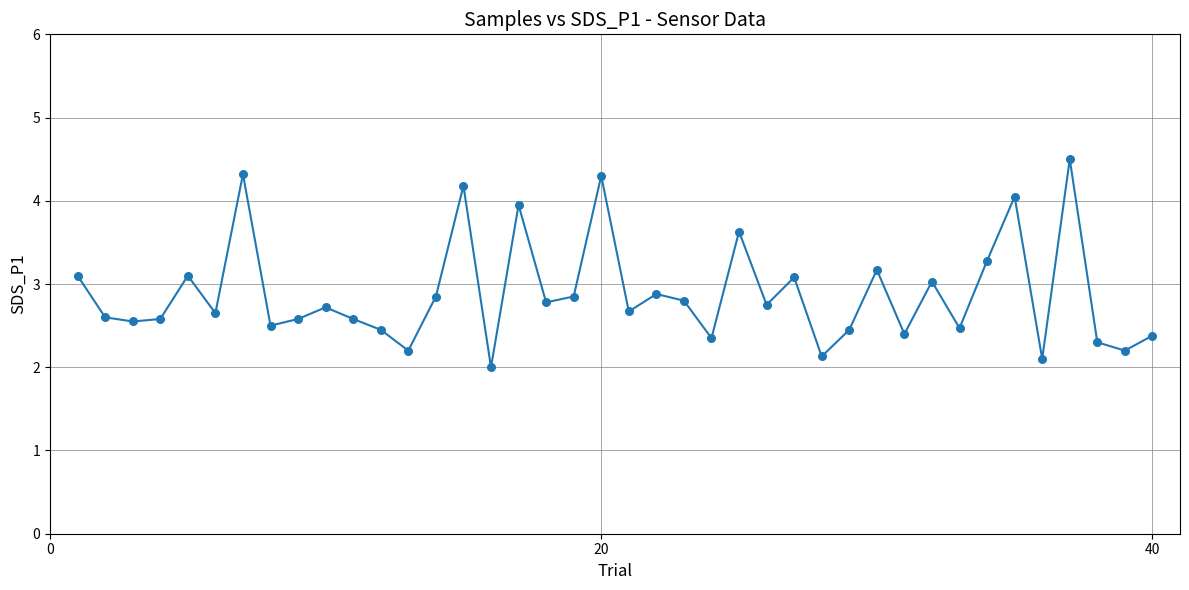

What is the greatest value displayed?

4.5